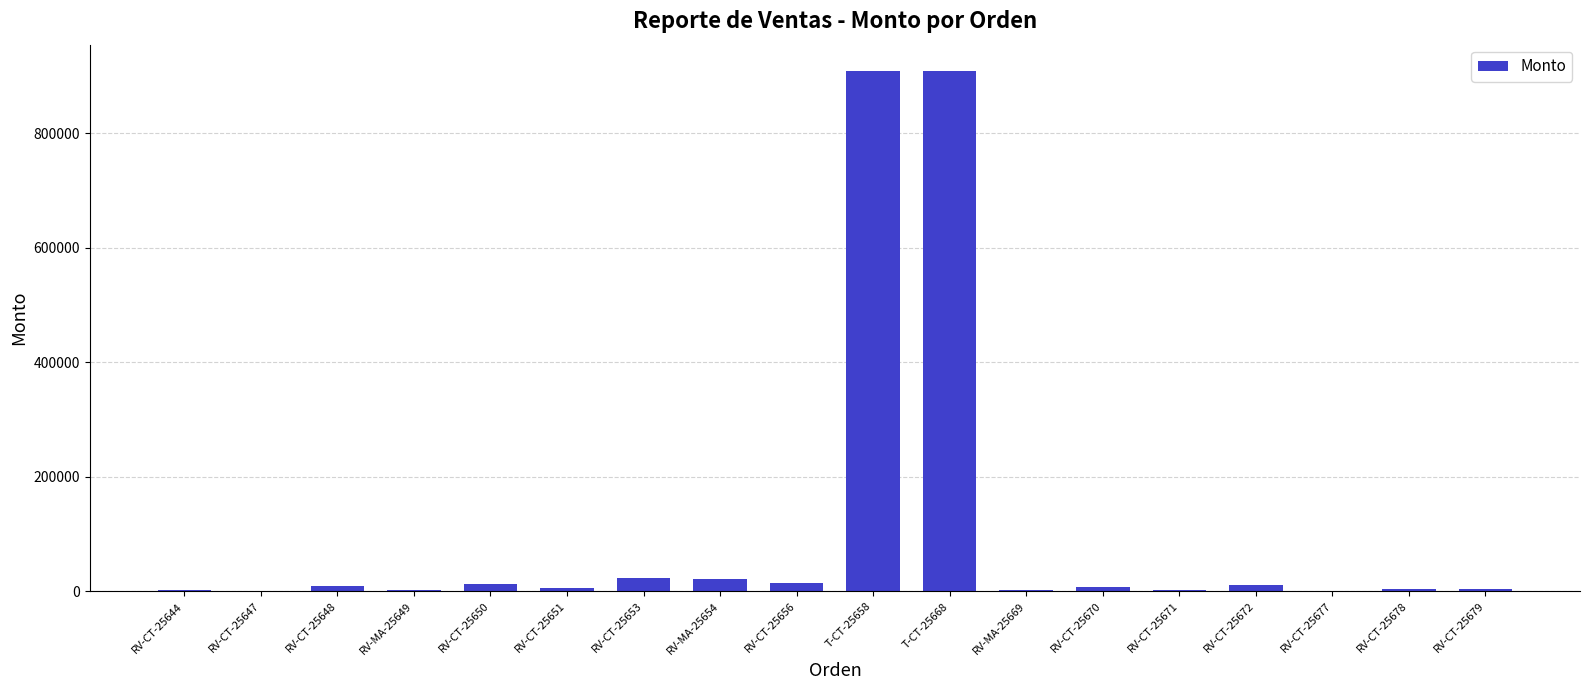

What is the greatest value displayed?

909000.0